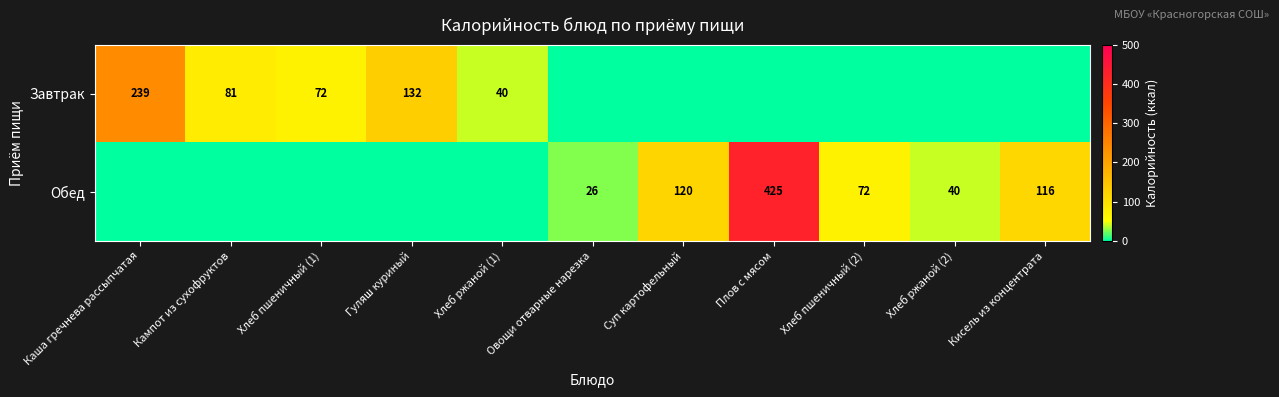

At which category does the chart reach its peak across all series?

Плов с мясом